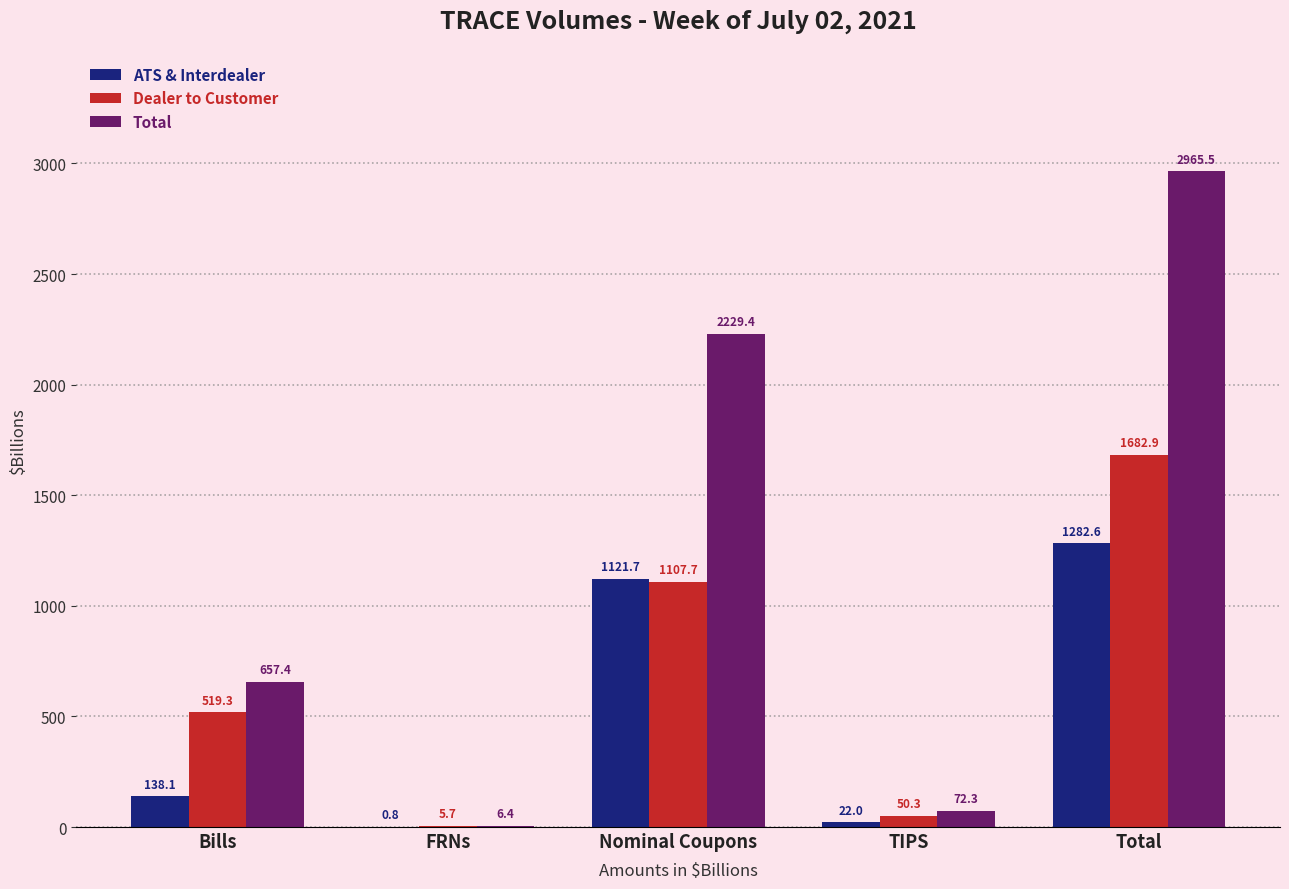

Reading left to right, list all the values displayed in this chart.

ATS & Interdealer: 138.1	0.8	1121.7	22.0	1282.6
Dealer to Customer: 519.3	5.7	1107.7	50.3	1682.9
Total: 657.4	6.4	2229.4	72.3	2965.5